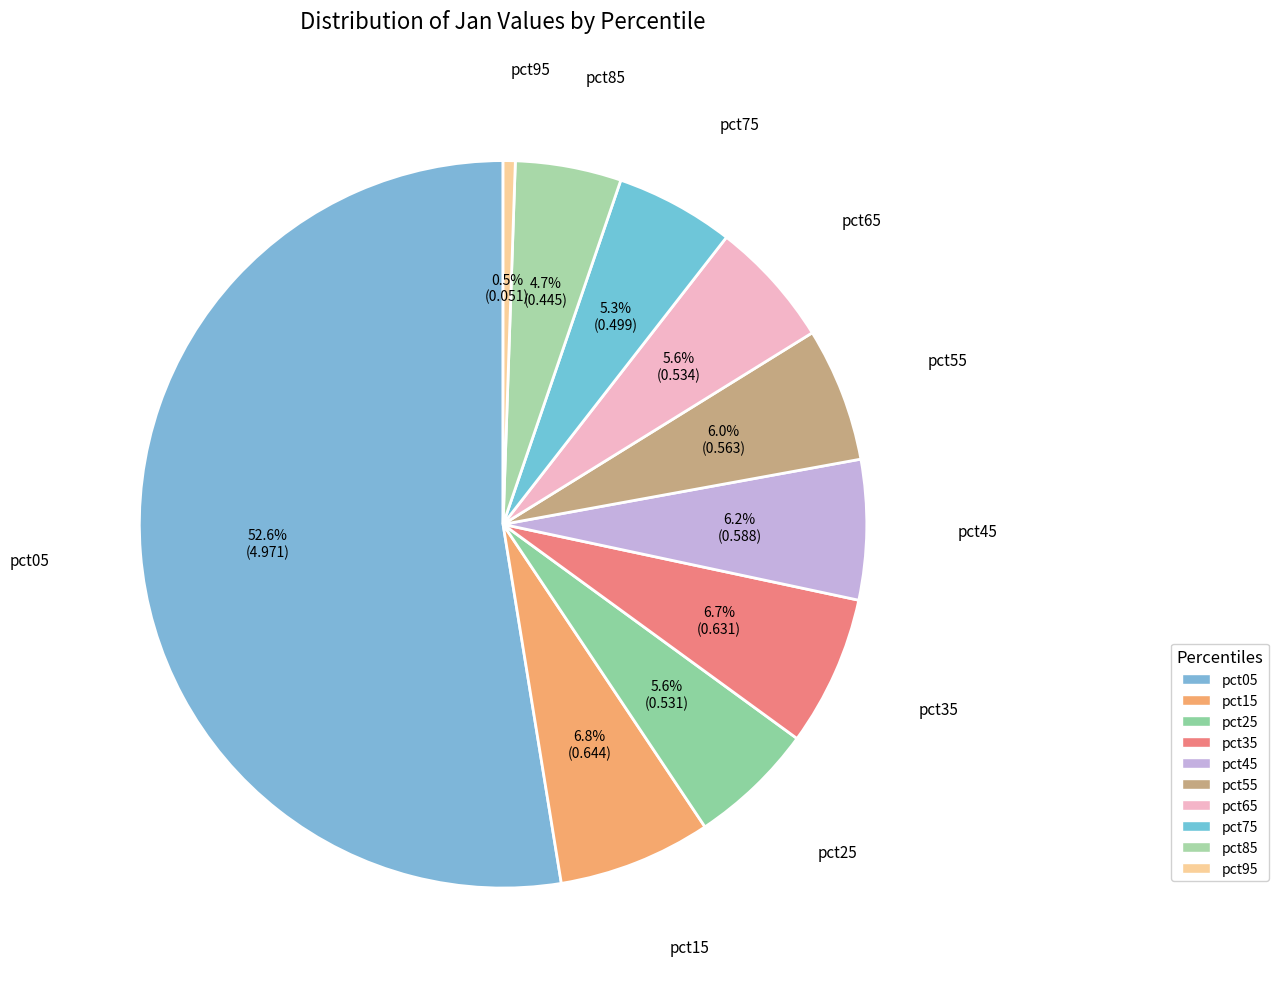

Is the sum of pct65 and pct85 greater than half?

No